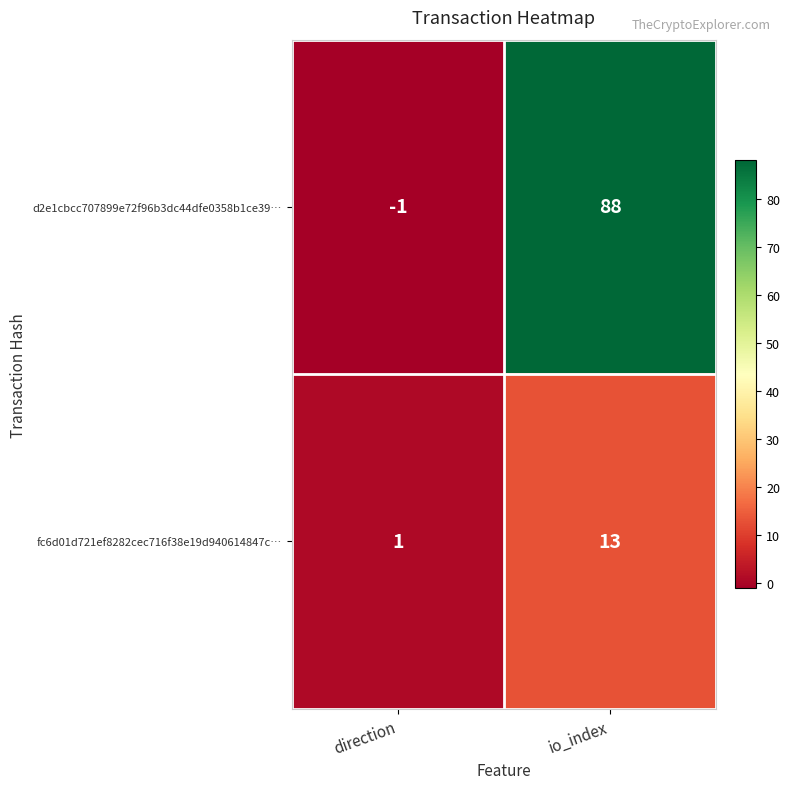

True or false: d2e1cbcc707899e72f96b3dc44dfe0358b1ce39… has a value of -1 at direction.

True